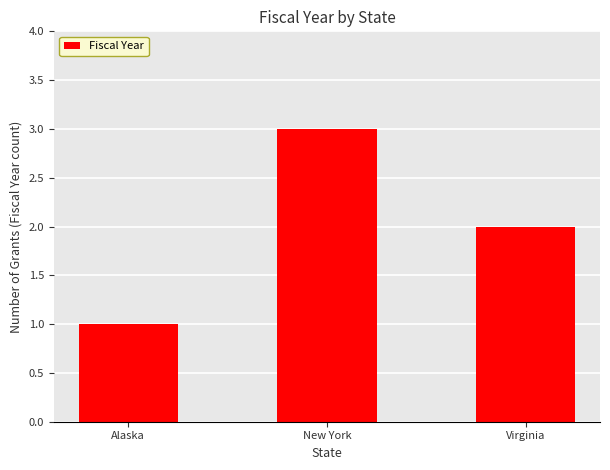

List the labels in order of value, largest first.

New York, Virginia, Alaska